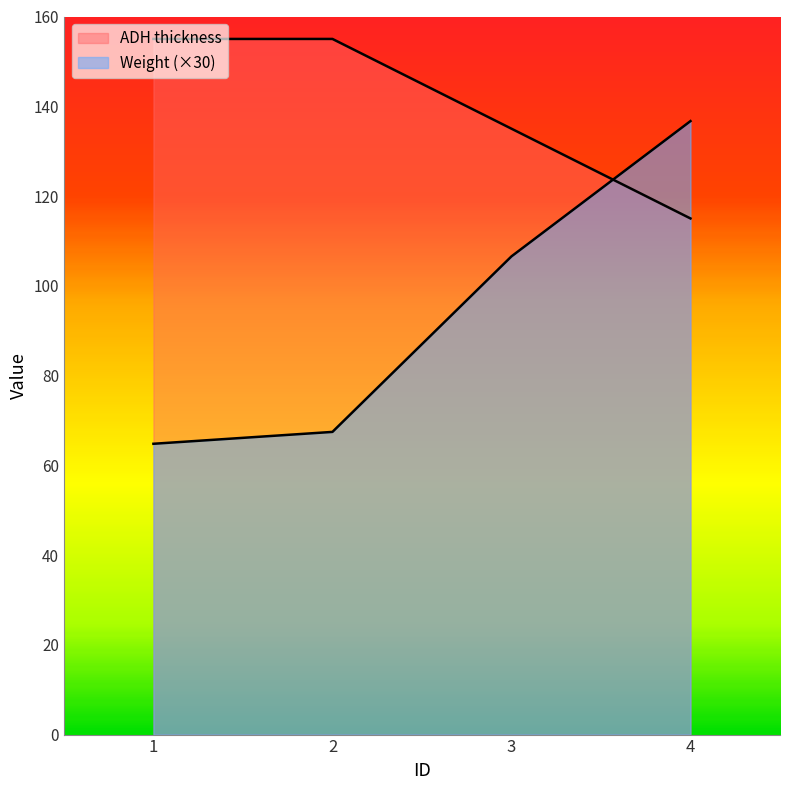

How many distinct data groups are displayed?

2